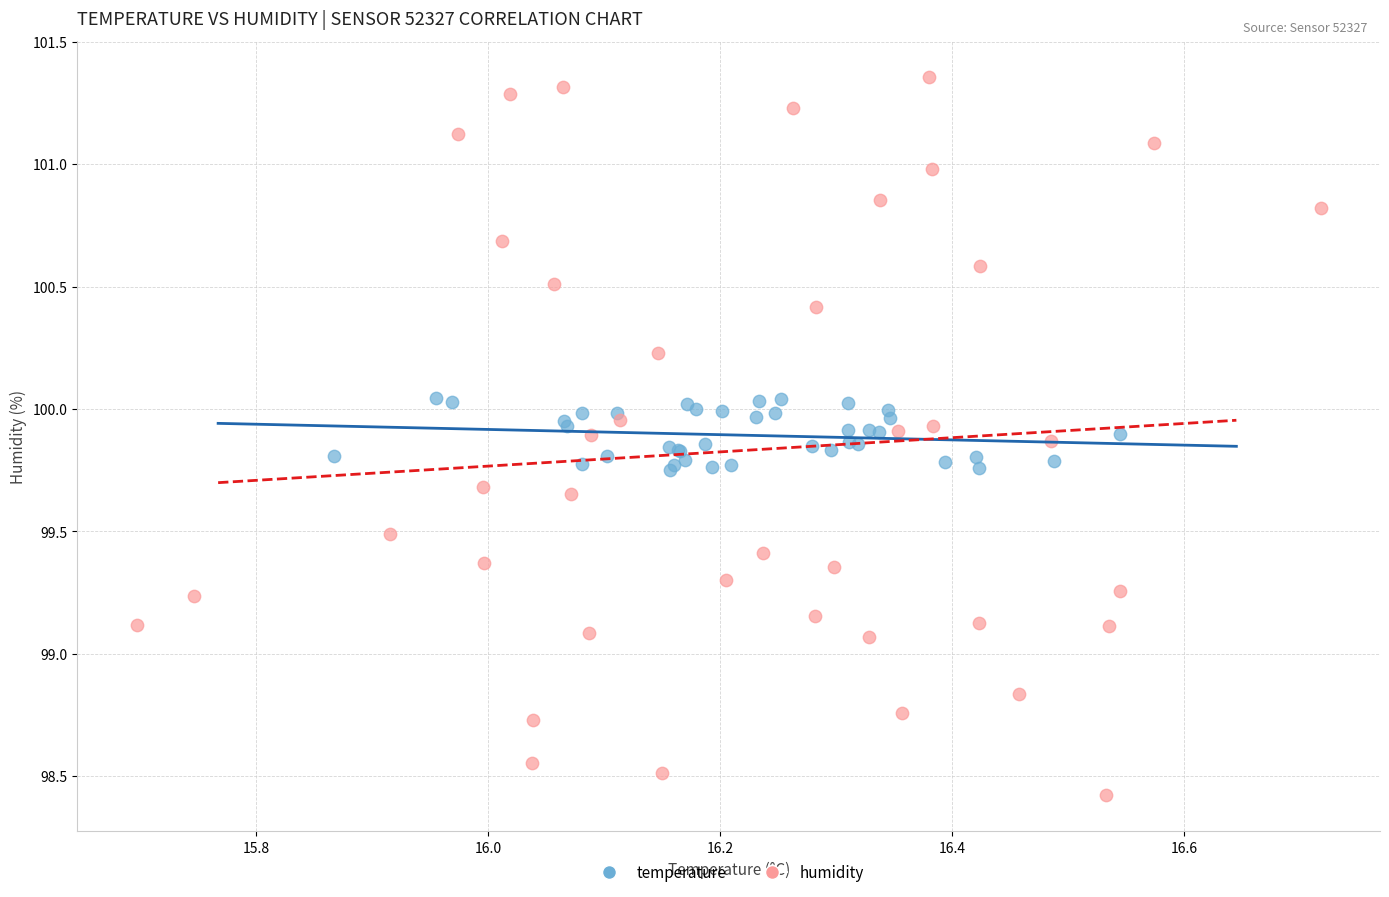

What are all the series names shown in the legend?

temperature, humidity